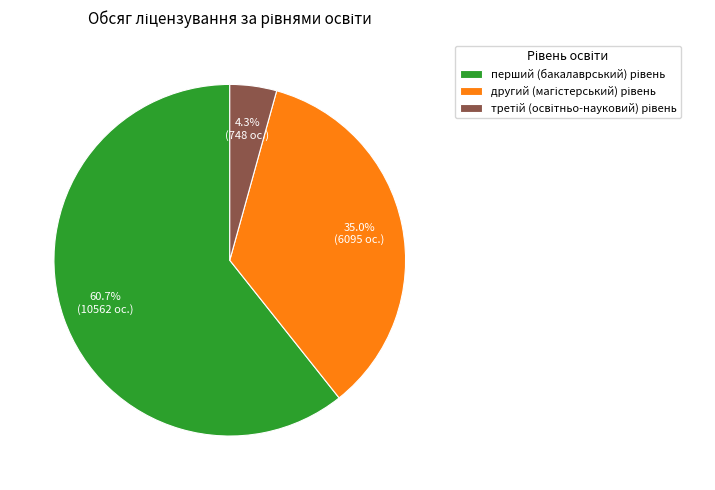

Does any single category account for the majority?

Yes